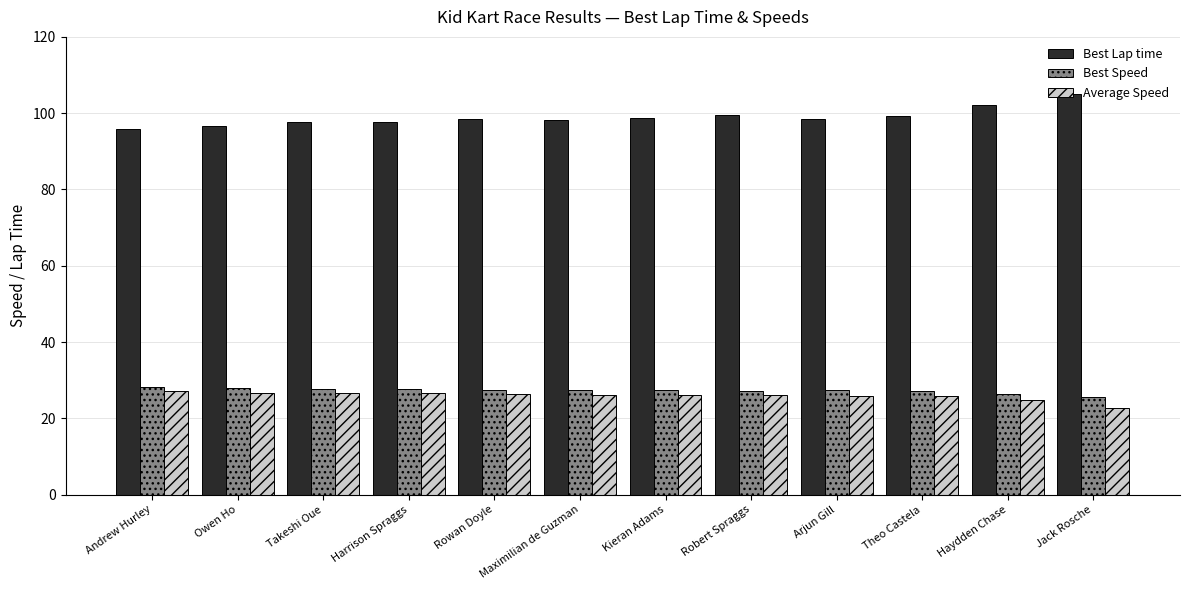

What are all the series names shown in the legend?

Best Lap time, Best Speed, Average Speed